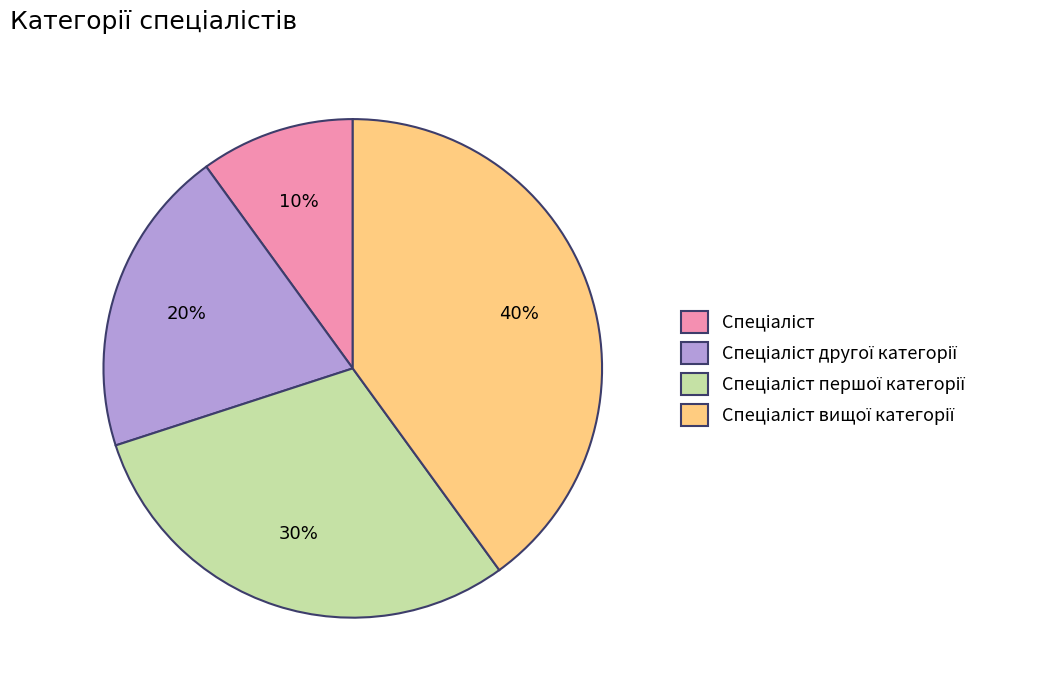

Is there a majority slice in this chart?

No